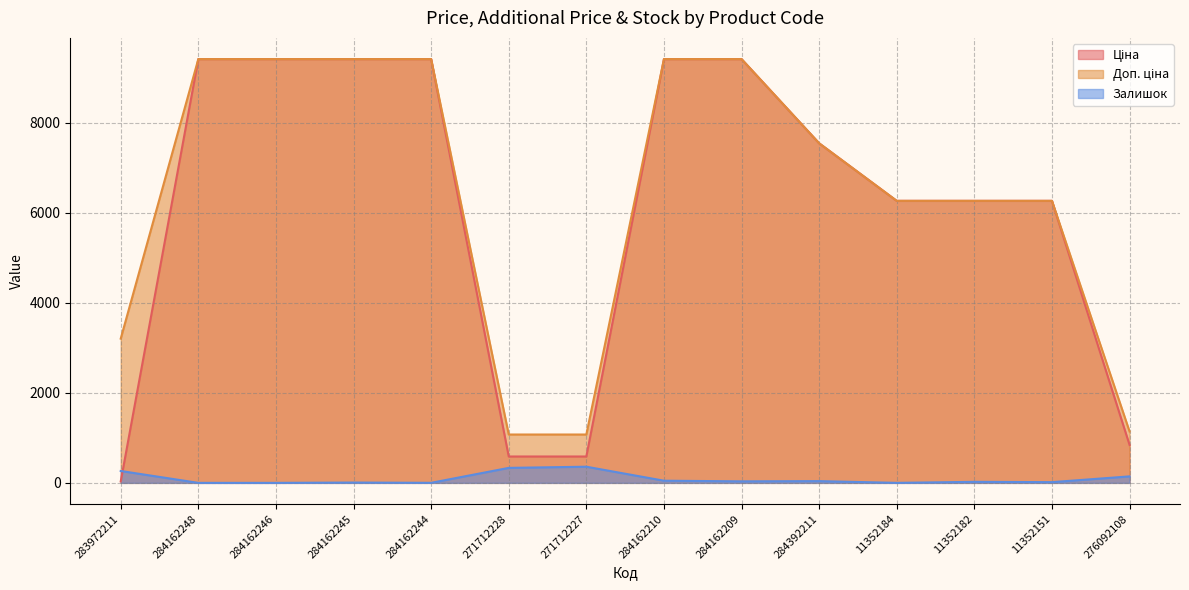

What is the greatest value displayed?

9416.9